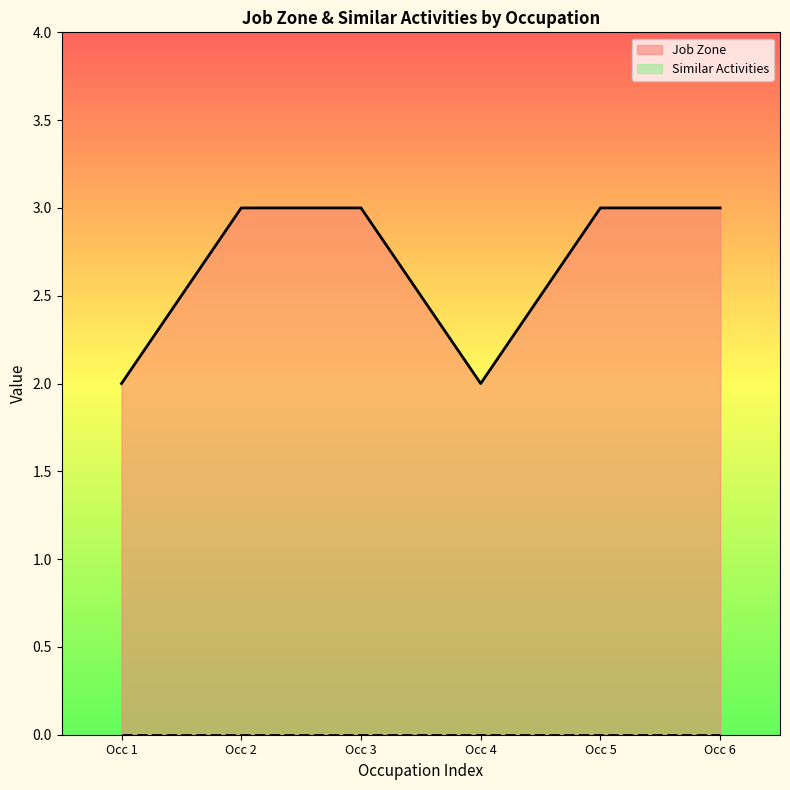

Count the number of data series in this chart.

2